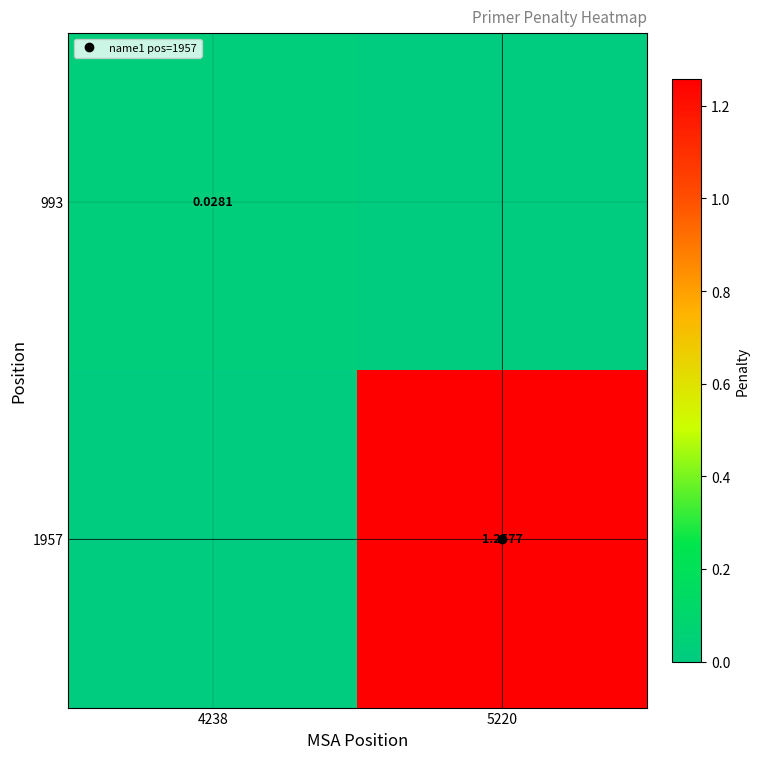

The value of 993 at 4238 is 0.0. True or false?

False